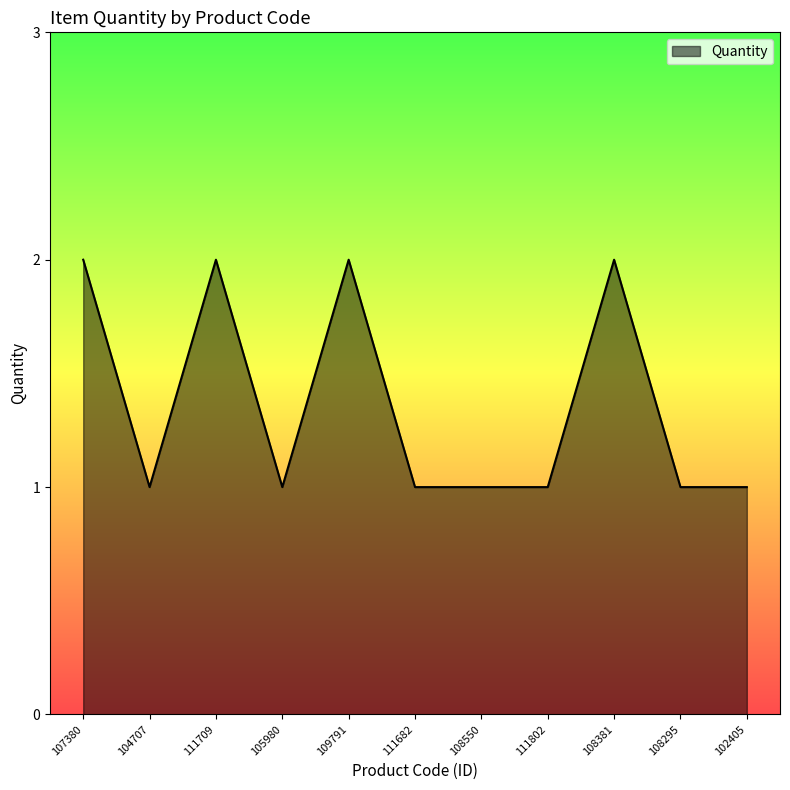

True or false: the data shows 3 at 109791.

False